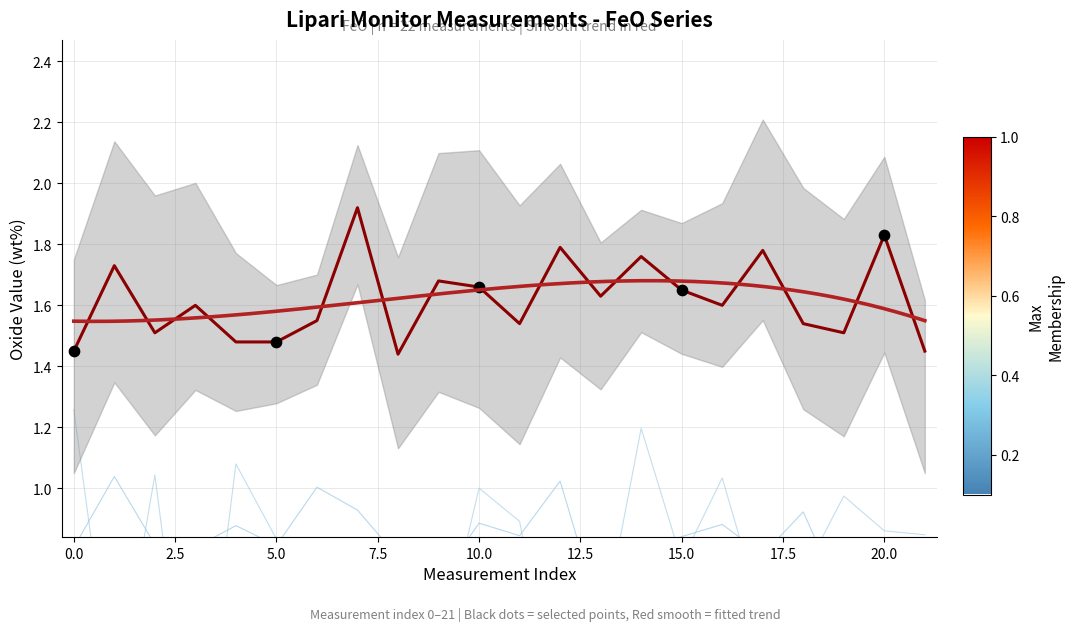

Which series has the largest total across all categories?

FeO